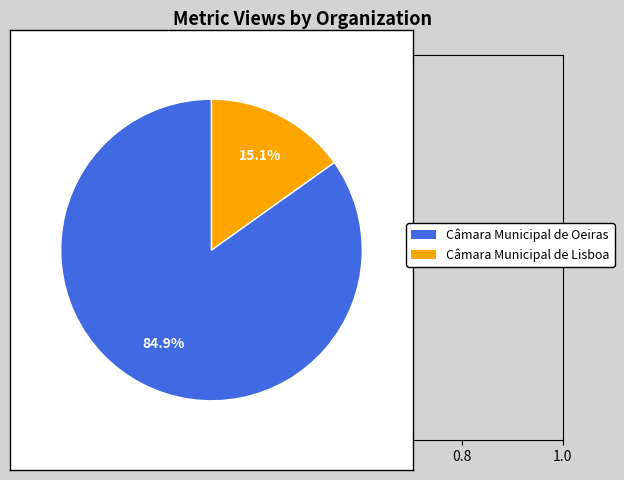

How many segments does this pie chart have?

2